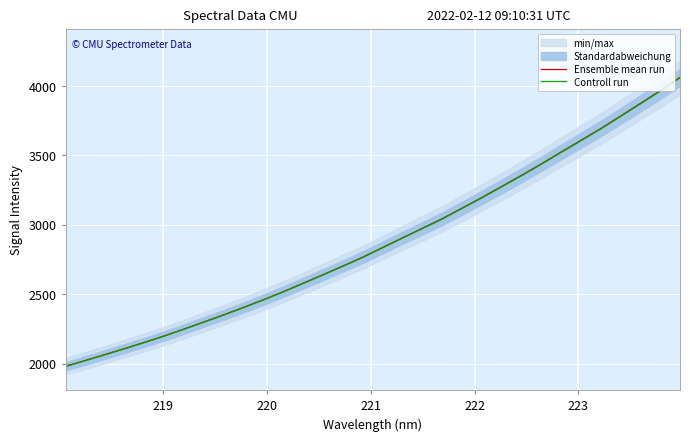

What is the lowest value of the Controll run series?

1978.8